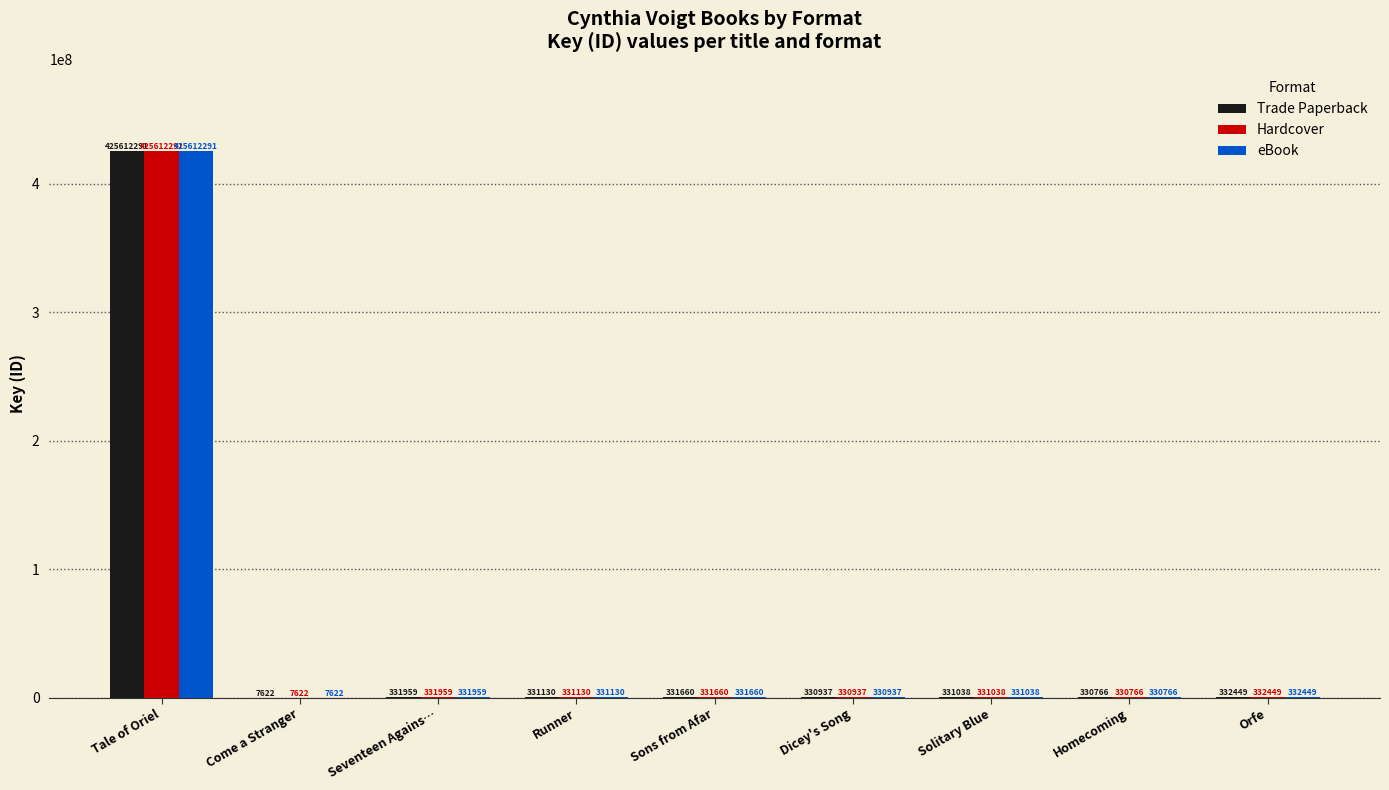

Which category has the highest value across all series?

Tale of Oriel